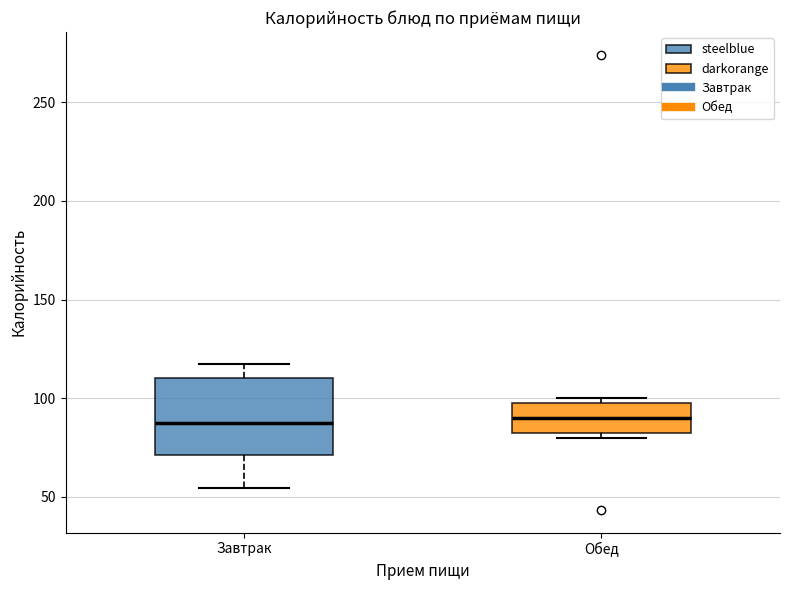

Reading left to right, transcribe this box plot: for each box, give where its median line is, the range the box spans, and where its two whiskers end, as read against the y-axis. The values are not printed on the chart, so give them approximately, as read against the axis.

Завтрак: median 90, box 70 to 110, whiskers 55 to 115
Обед: median 90, box 85 to 100, whiskers 80 to 100 (just above the box's upper edge)